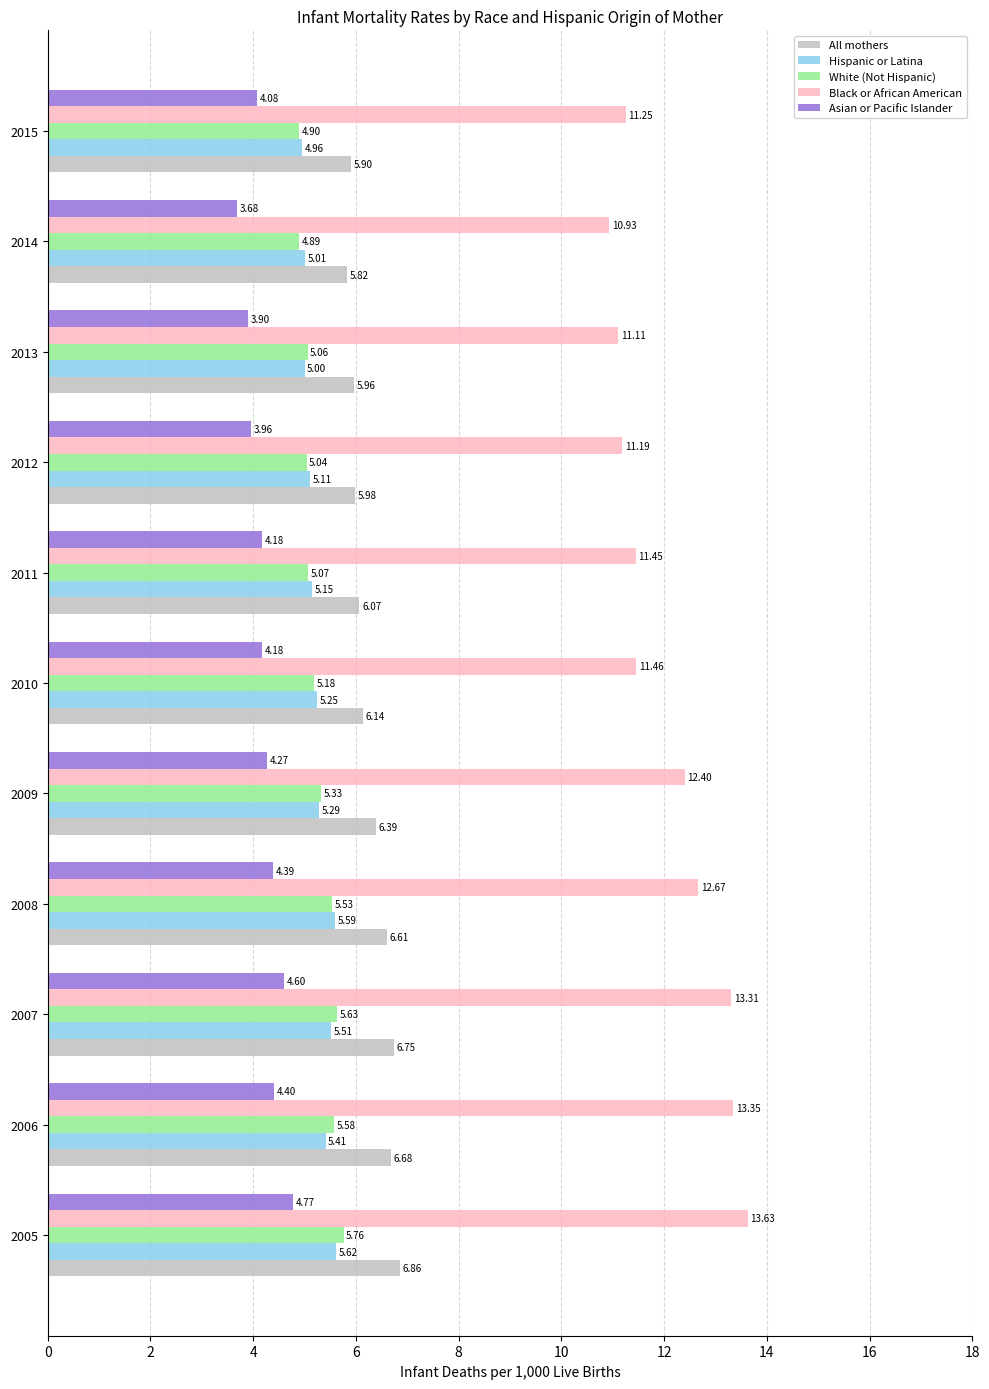

What is the total value across all series at 2014?

30.3